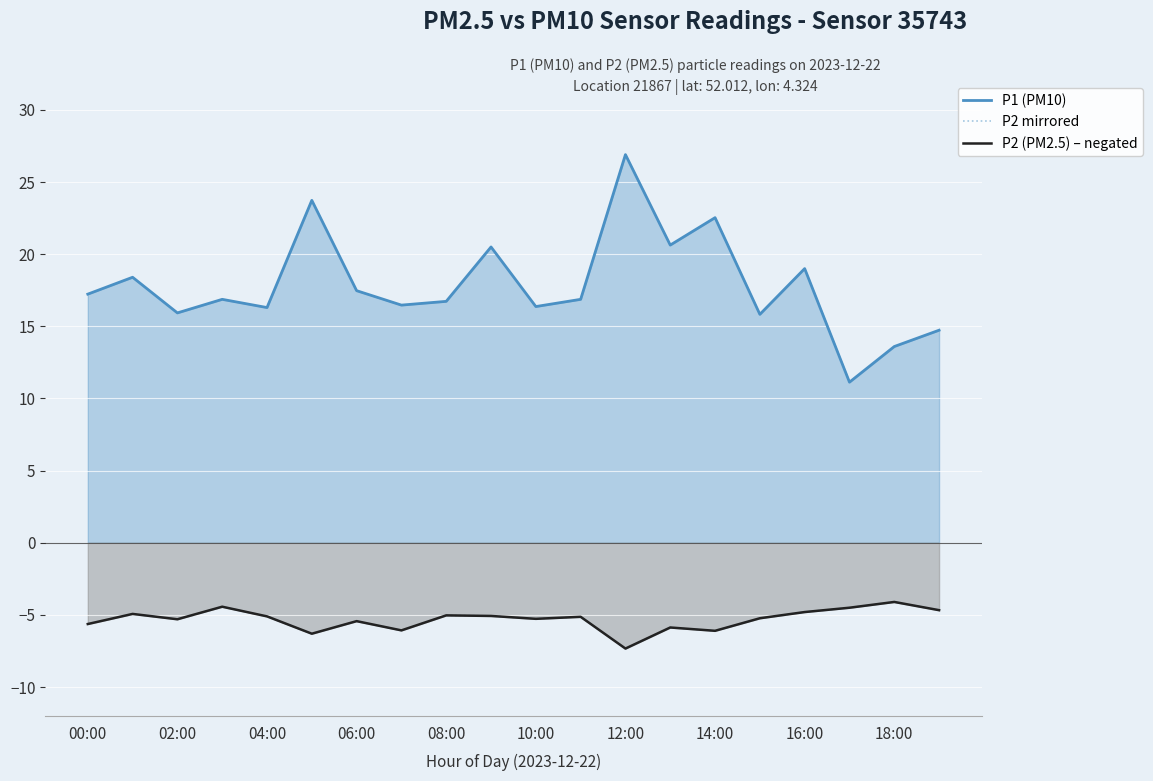

Which has a higher value, 06:00 or 14?

14